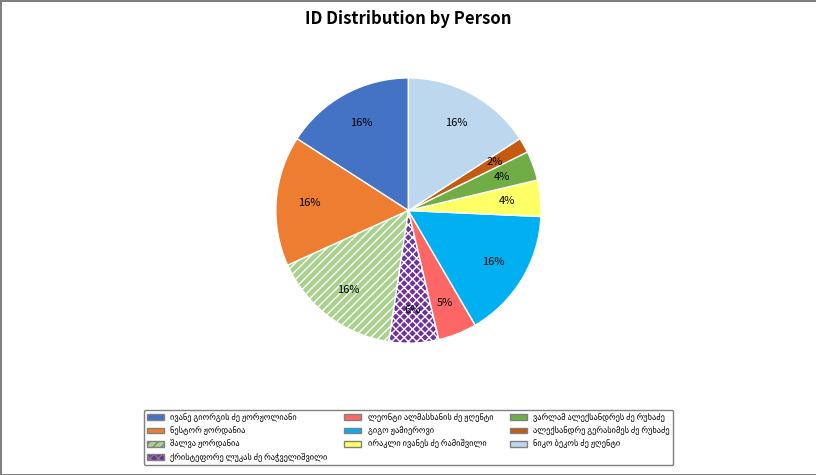

Is there any slice that represents more than half of the pie?

No